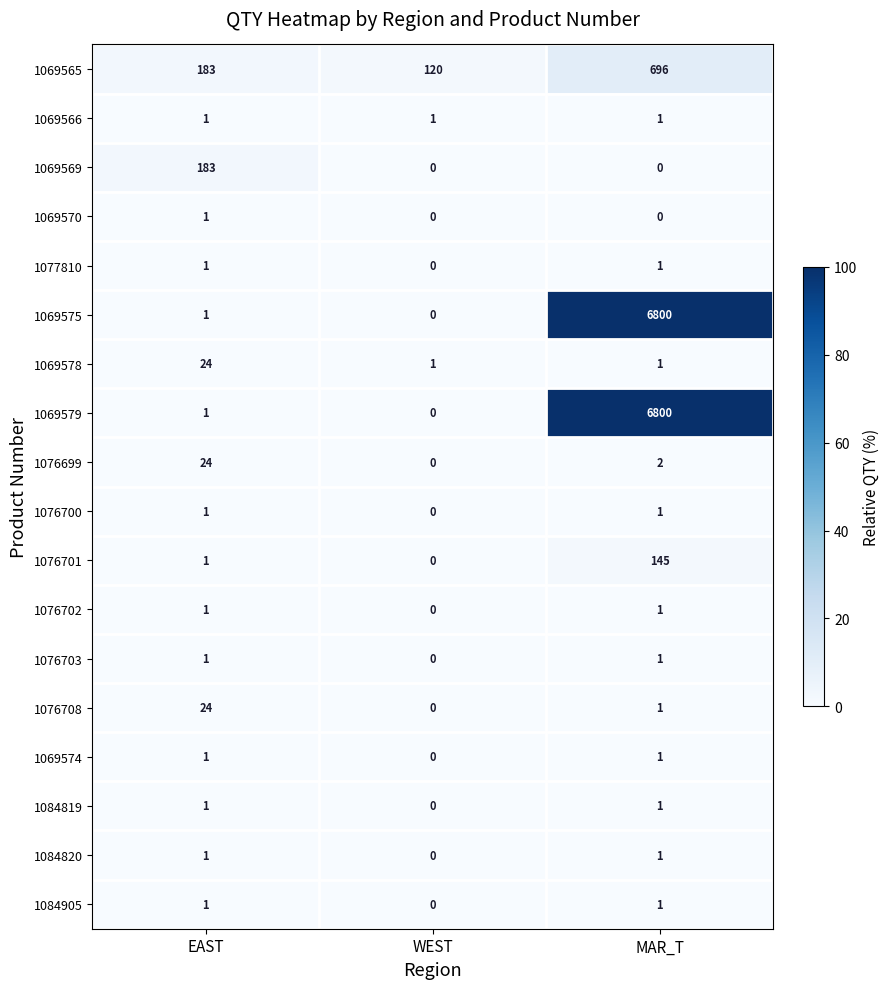

The 1076702 series shows 0 at MAR_T. True or false?

False